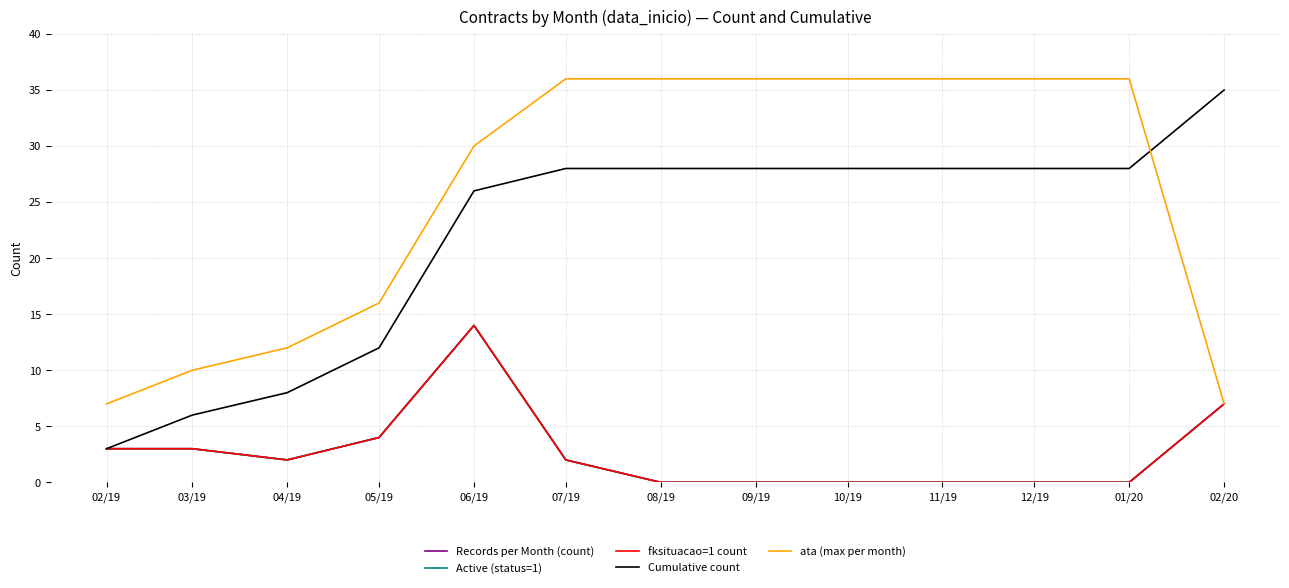

Is it true that ata (max per month) equals 36 at 11/19?

True